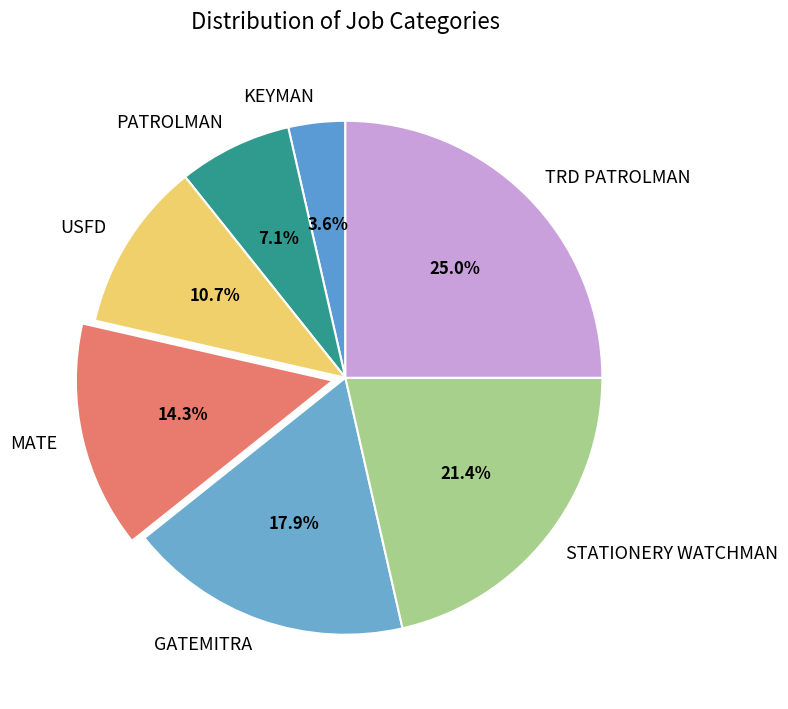

To the nearest percent, what portion does USFD represent?

11%